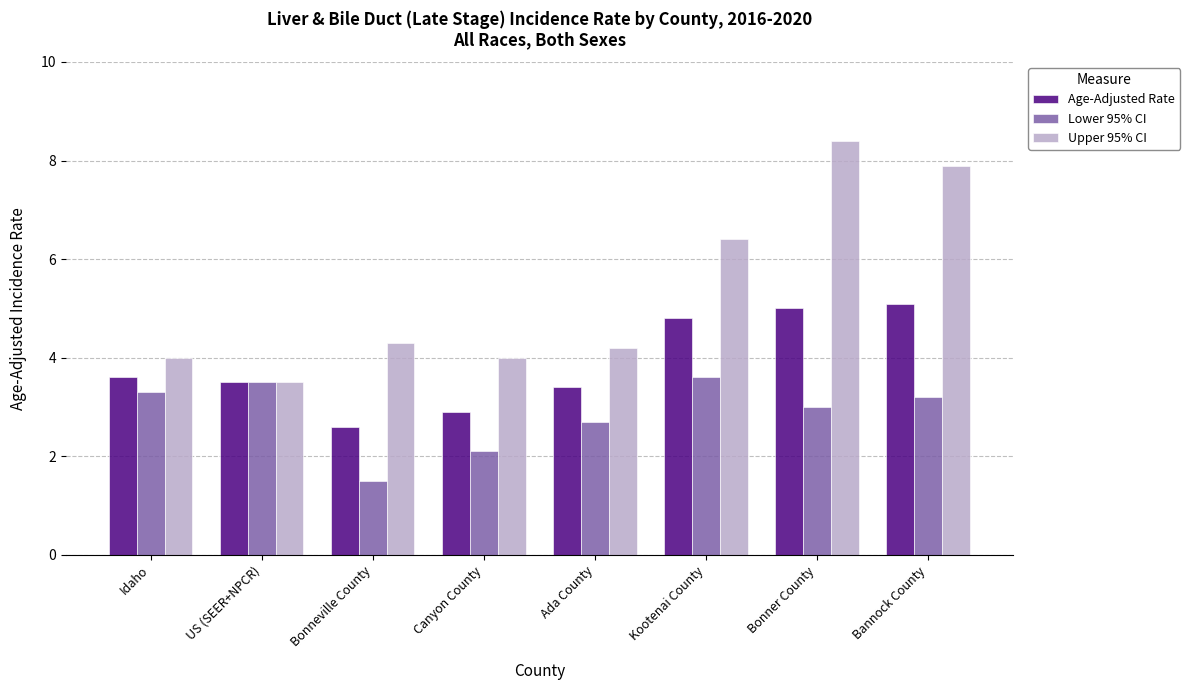

Does the chart contain any negative values?

No